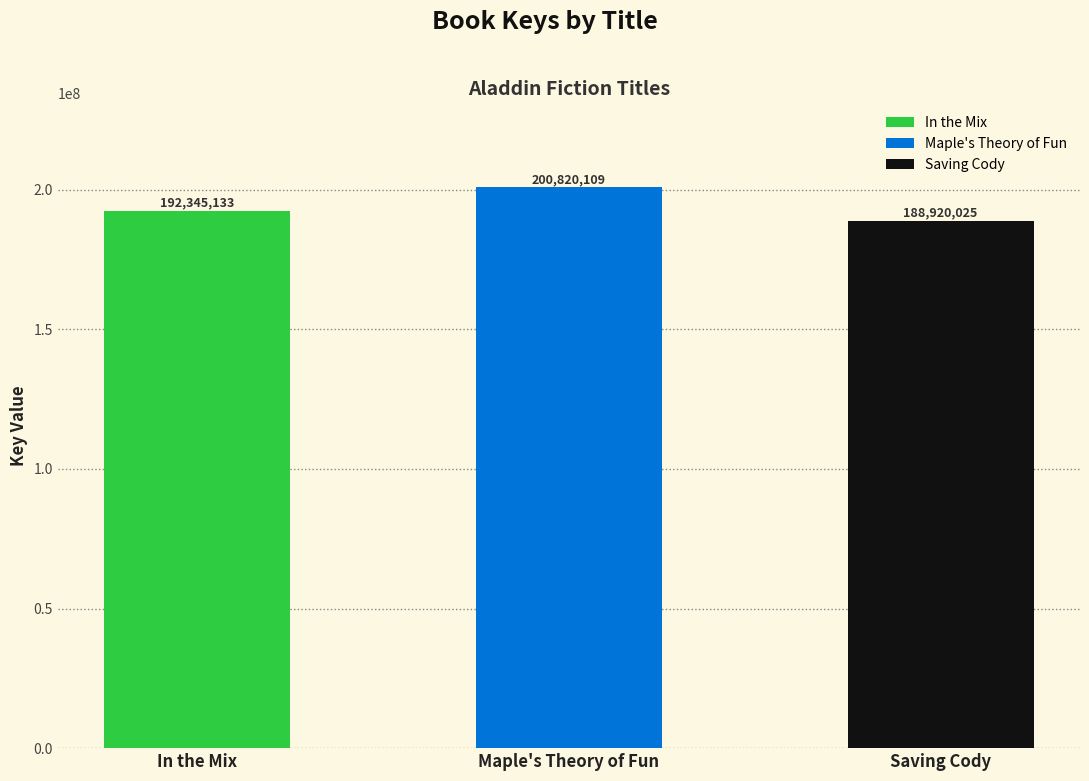

Reading left to right, what are all the values shown in this chart?

In the Mix=192345133	Maple's Theory of Fun=200820109	Saving Cody=188920025